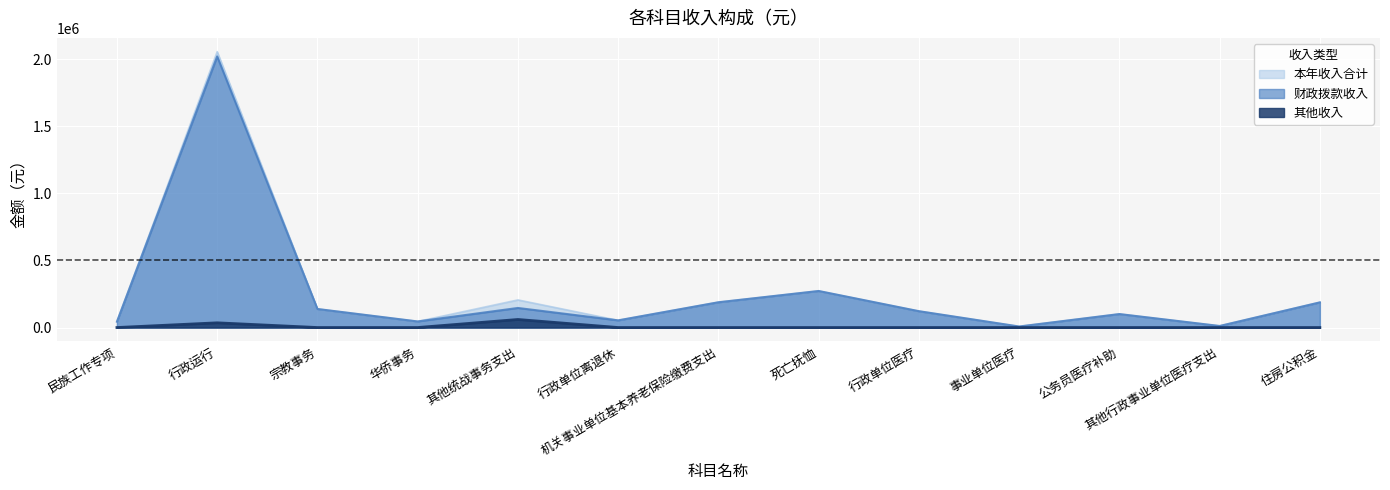

What is the label of the 10th point from the left?

事业单位医疗